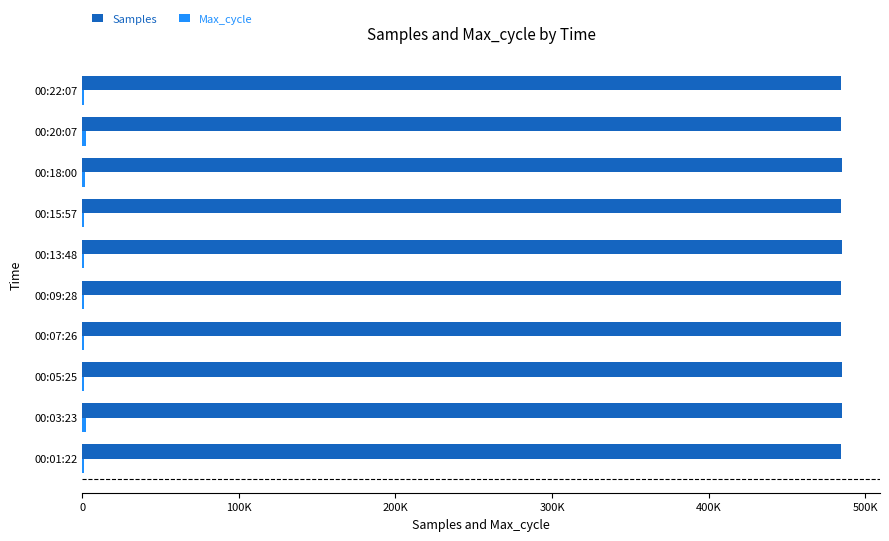

How many bars are there in each group?

2